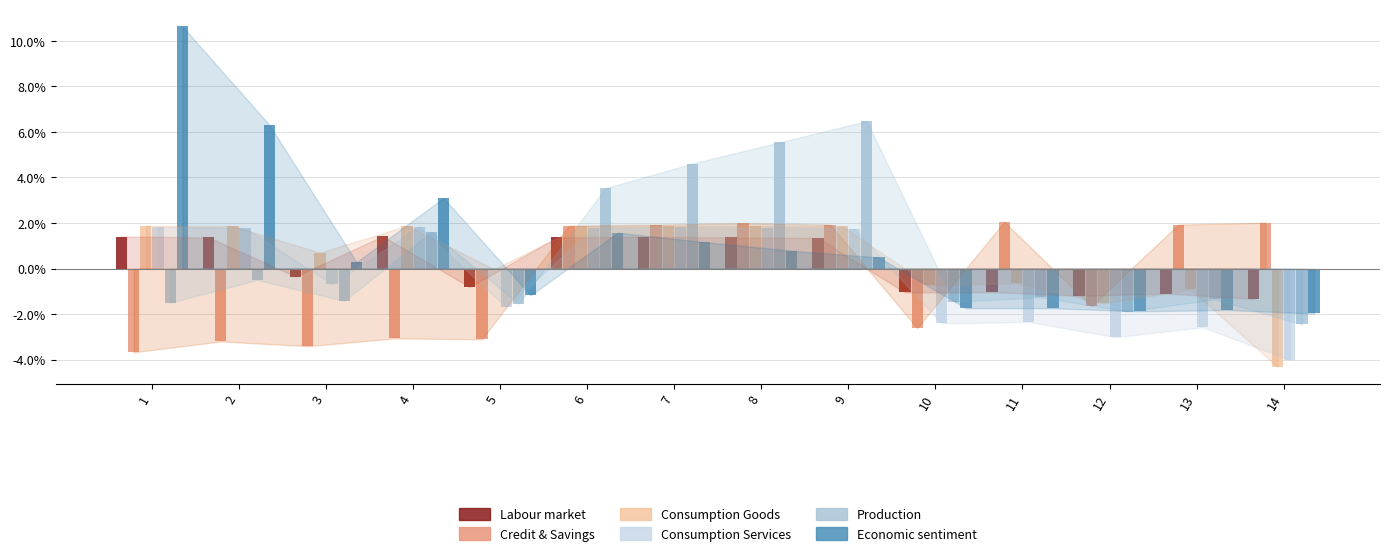

How many values in the Consumption Goods series exceed 0?

8